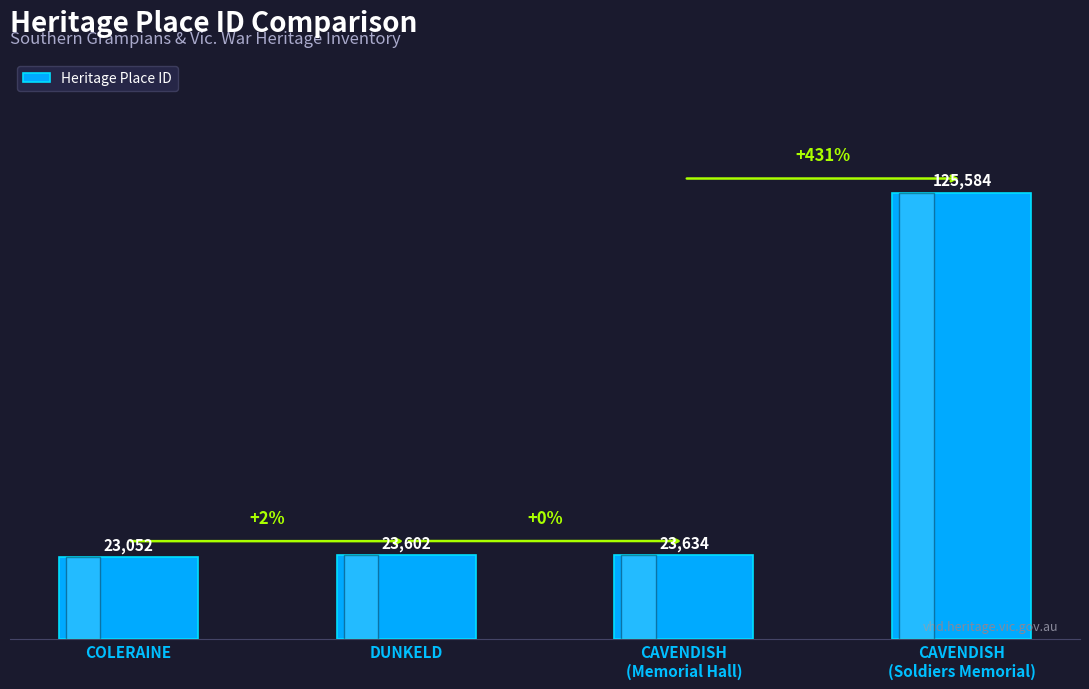

What is the label of the 1st bar from the left?

COLERAINE